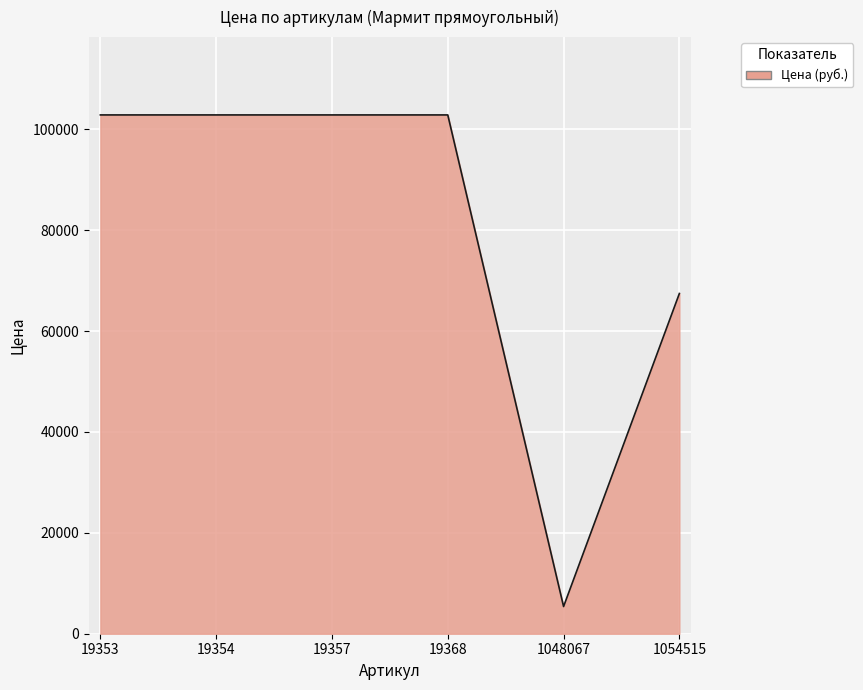

What is the difference between the maximum and minimum values?

97452